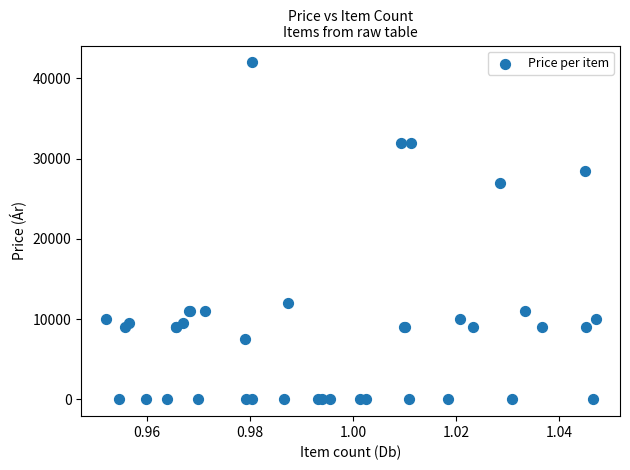

What Y value in the scatter plot is closest to 21000?

27000